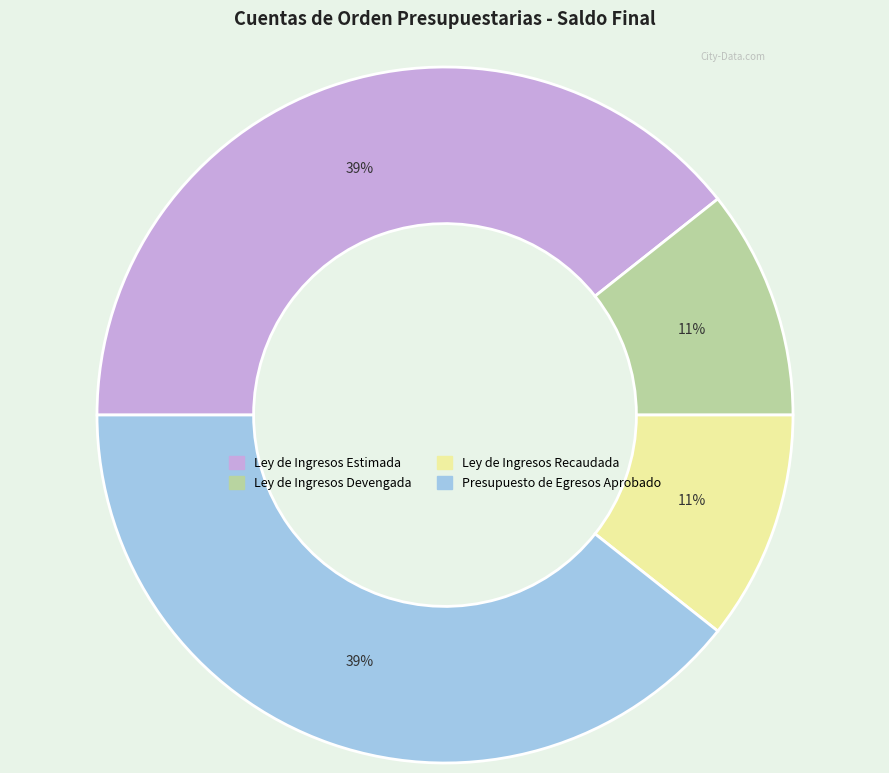

Is there a majority slice in this chart?

No